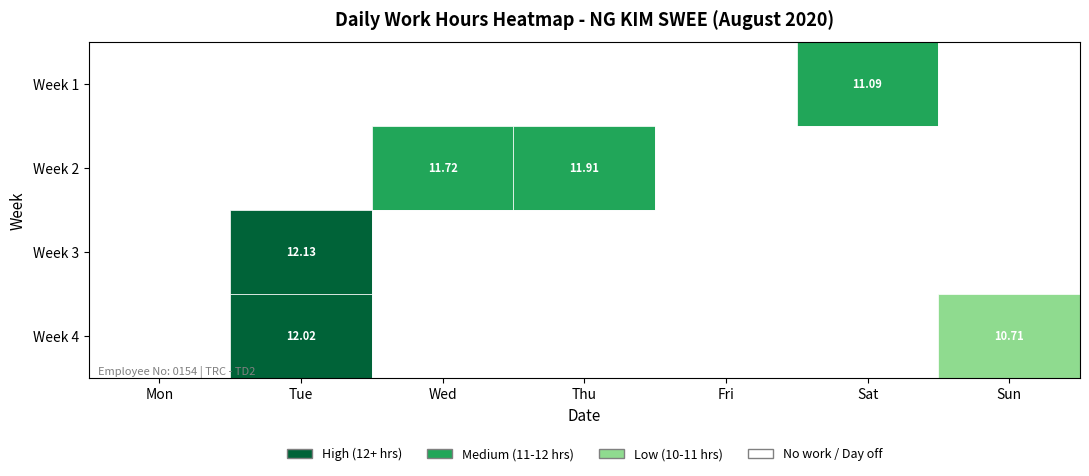

What is the difference between the maximum and minimum values in the 1 series?

12.1